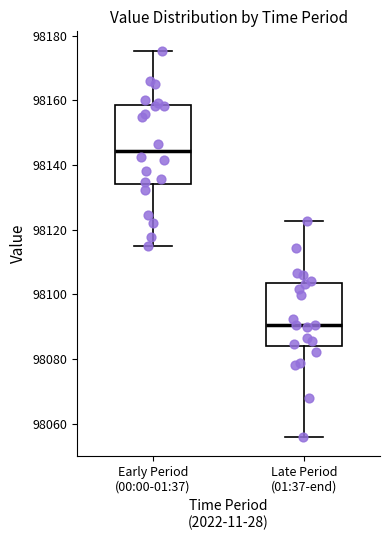

Which box is the tallest, from its lower edge to its upper edge?

Early Period (00:00-01:37)